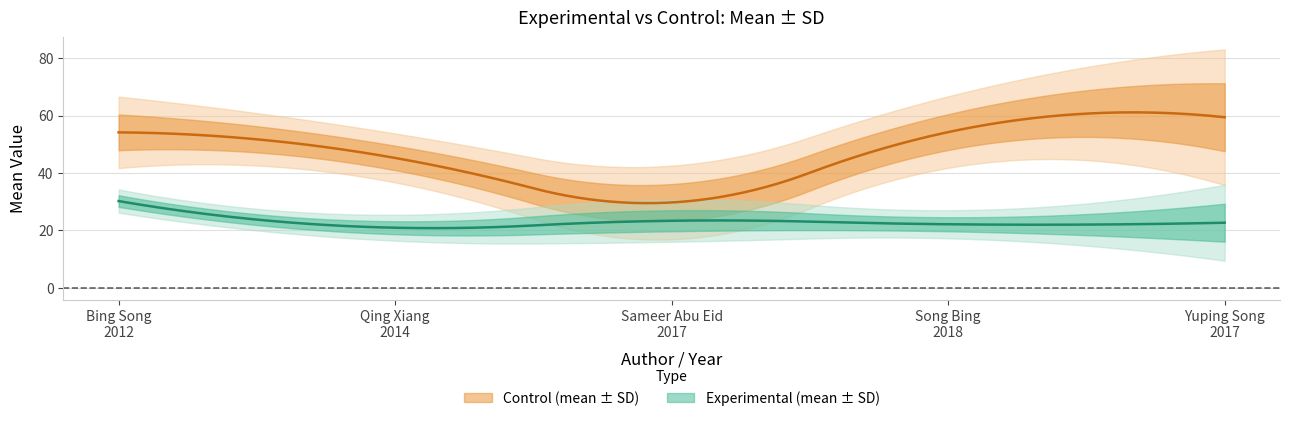

What is the minimum value for exp_sd?

2.0